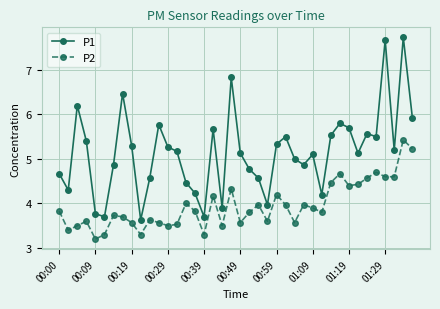

Reading left to right, list all the values displayed in this chart.

P1: 4.7	4.3	6.2	5.4	3.8	3.7	4.9	6.5	5.3	3.6	4.6	5.8	5.3	5.2	4.5	4.2	3.7	5.7	3.9	6.8	5.1	4.8	4.6	4.0	5.3	5.5	5.0	4.9	5.1	4.2	5.5	5.8	5.7	5.1	5.6	5.5	7.7	5.2	7.7	5.9
P2: 3.8	3.4	3.5	3.6	3.2	3.3	3.7	3.7	3.6	3.3	3.6	3.6	3.5	3.5	4.0	3.8	3.3	4.2	3.5	4.3	3.6	3.8	4.0	3.6	4.2	4.0	3.6	4.0	3.9	3.8	4.5	4.7	4.4	4.4	4.6	4.7	4.6	4.6	5.4	5.2